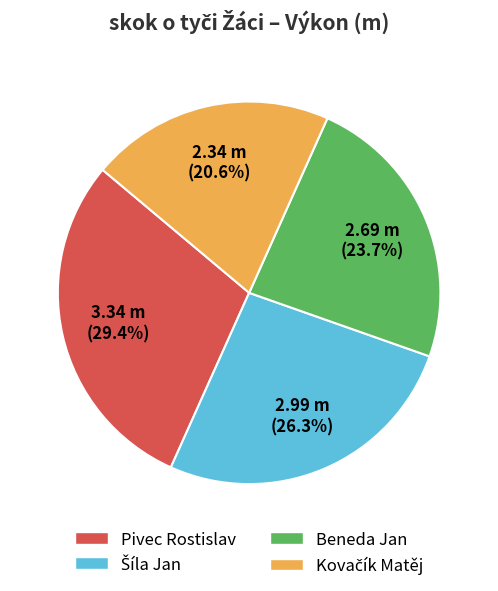

What is the total percentage of Pivec Rostislav and Beneda Jan?

53.1%